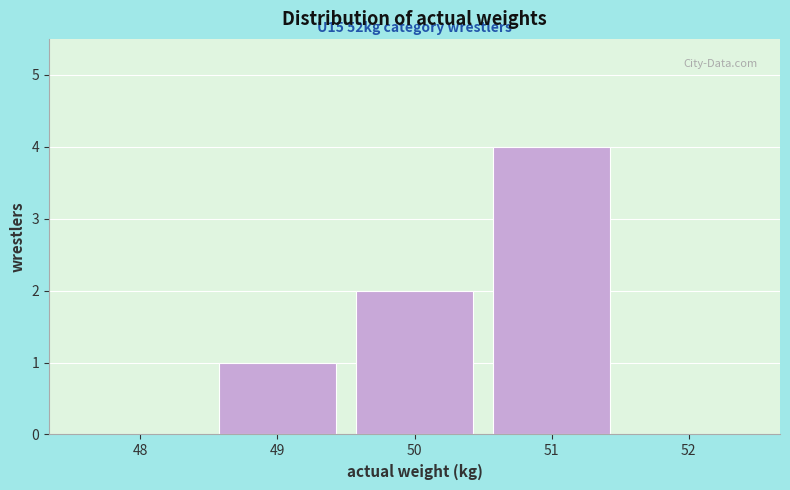

Reading right to left, what are all the values shown in this chart?

52=0	51=4	50=2	49=1	48=0